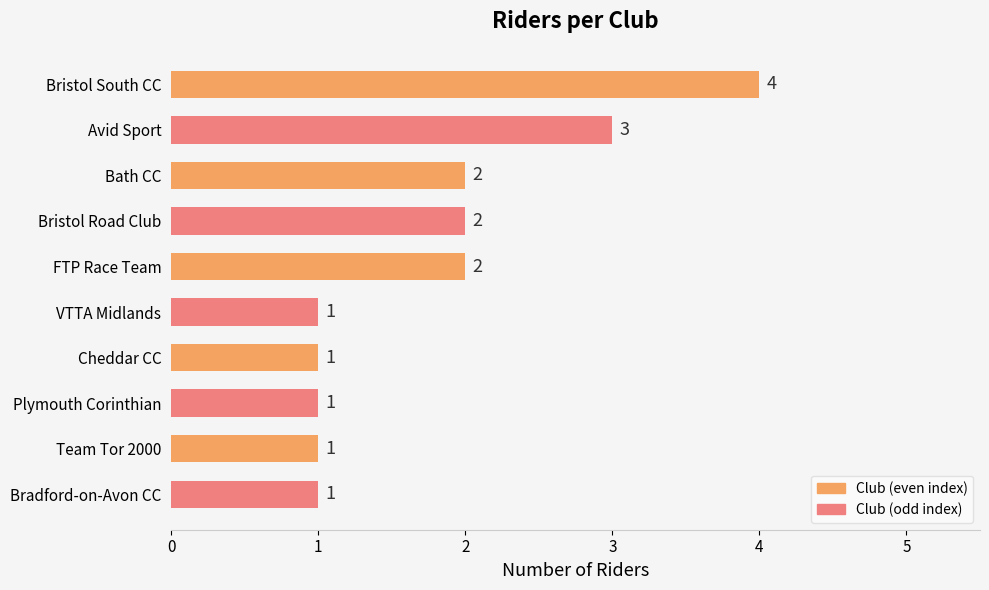

Reading top to bottom, extract all data points from this chart.

4	3	2	2	2	1	1	1	1	1